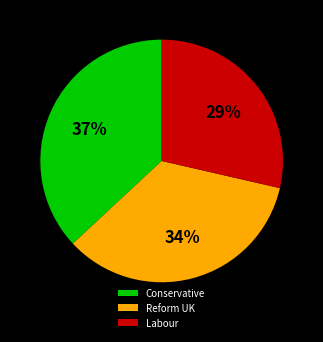

To the nearest percent, what portion does Labour represent?

29%